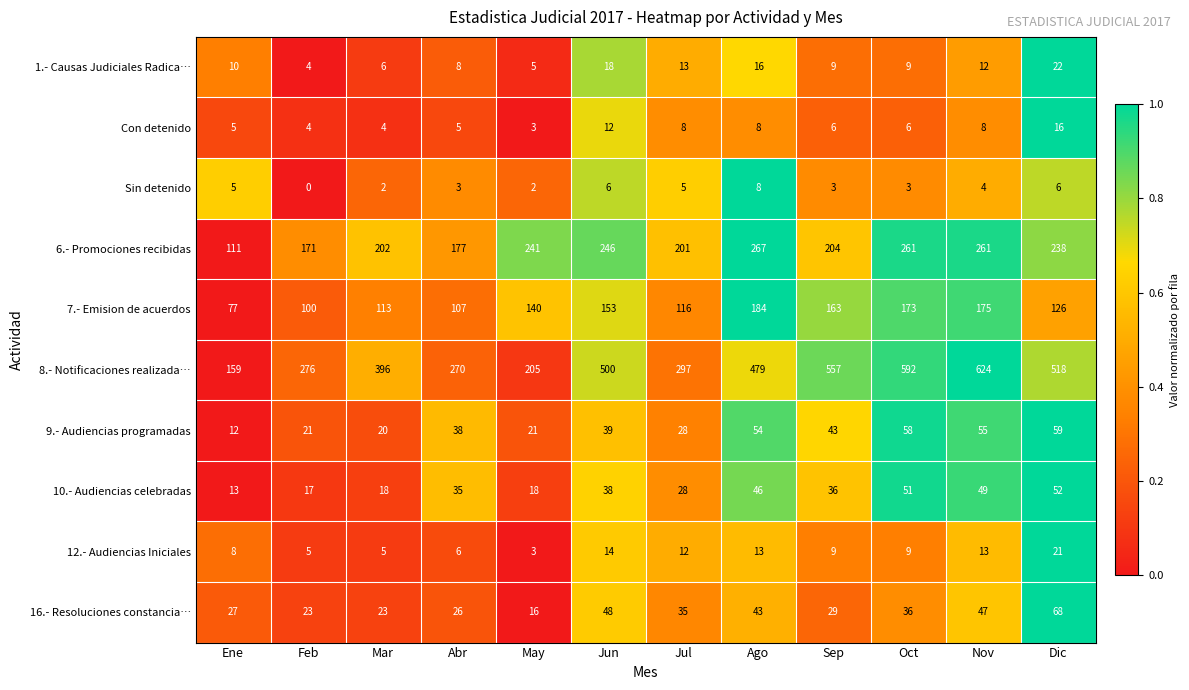

List the series in order of their peak value, lowest first.

Sin detenido, Con detenido, 12.- Audiencias Iniciales, 1.- Causas Judiciales Radica…, 10.- Audiencias celebradas, 9.- Audiencias programadas, 16.- Resoluciones constancia…, 7.- Emision de acuerdos, 6.- Promociones recibidas, 8.- Notificaciones realizada…